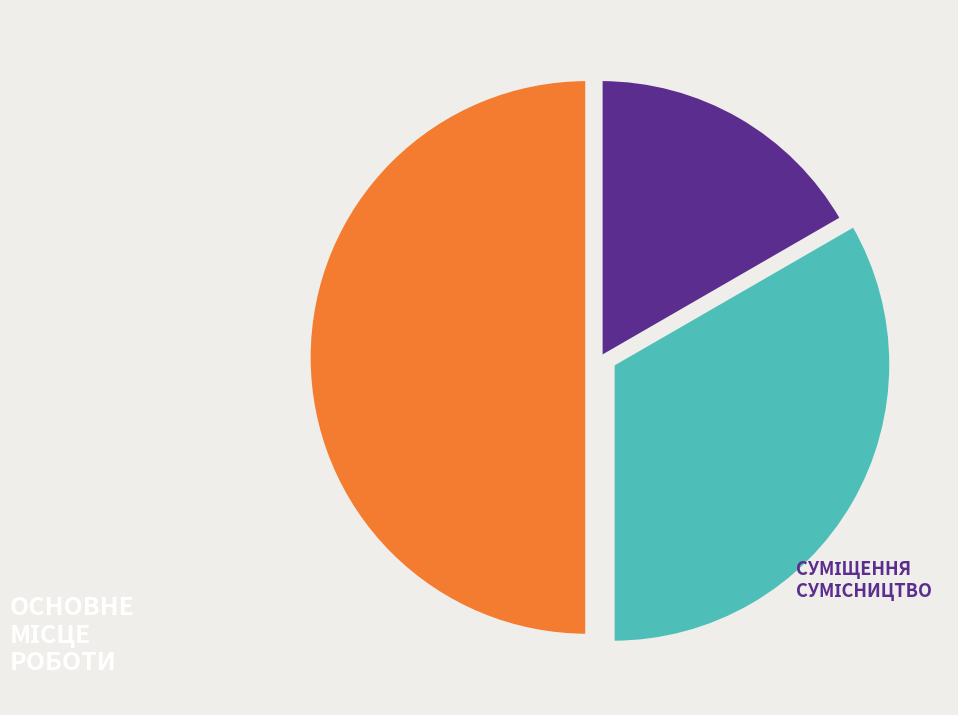

How many slices are in this pie chart?

3